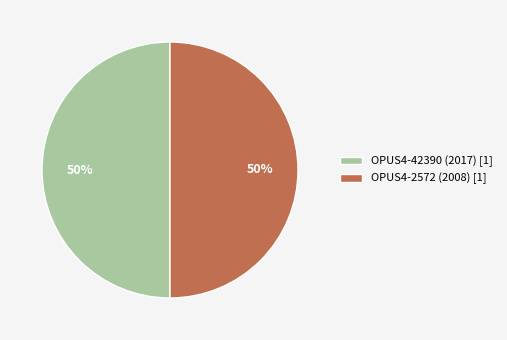

To the nearest percent, what is the average slice percentage?

50%